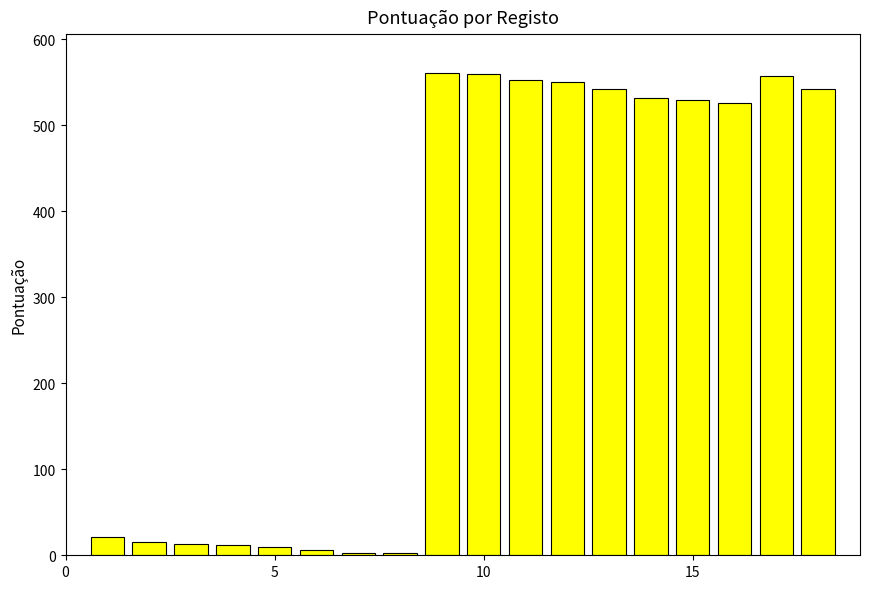

What is the difference between the maximum and minimum values?

558